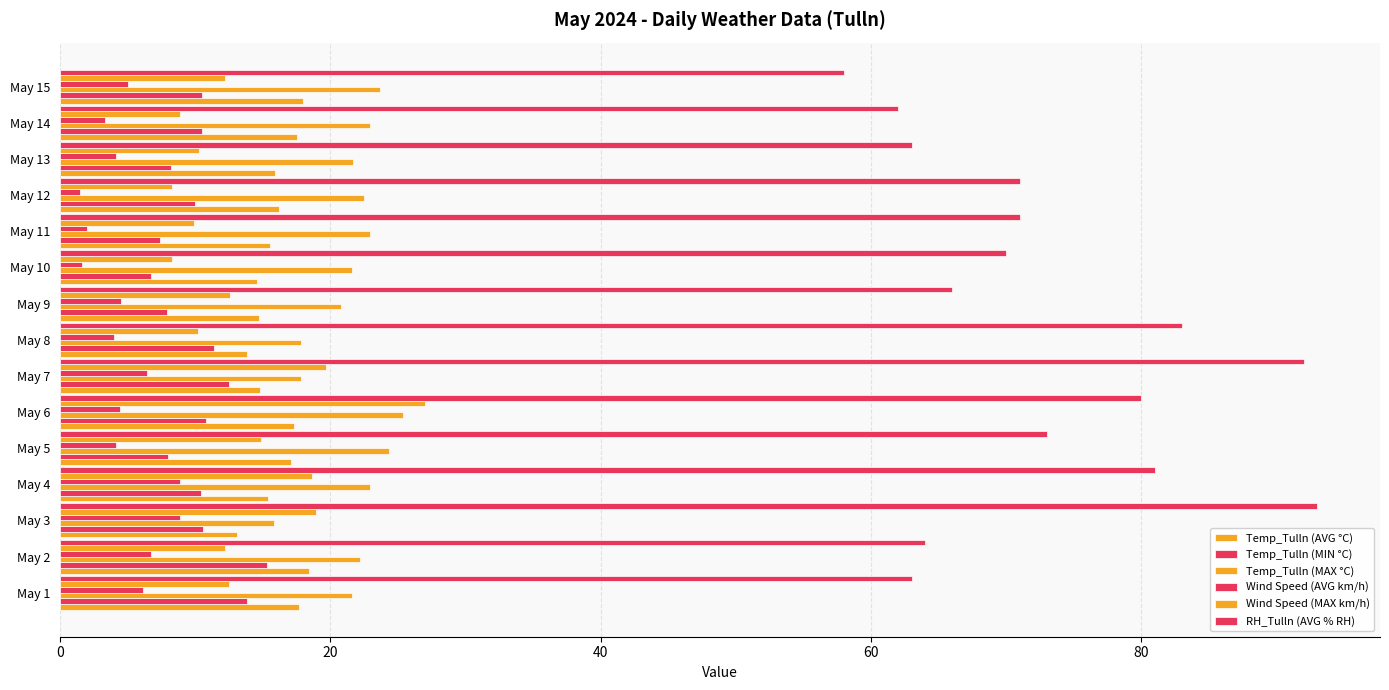

How many values in the RH_Tulln (AVG % RH) series are below 71?

7